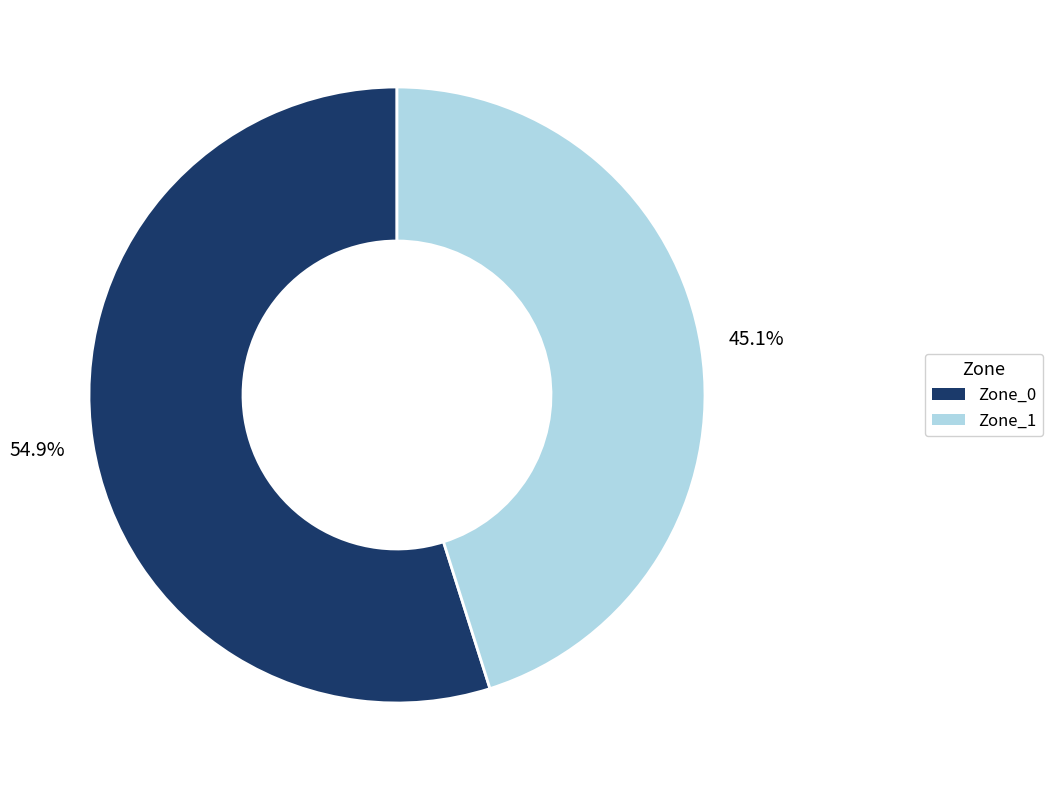

Approximately how many times larger is the value at Zone_1 compared to Zone_0?

0.8